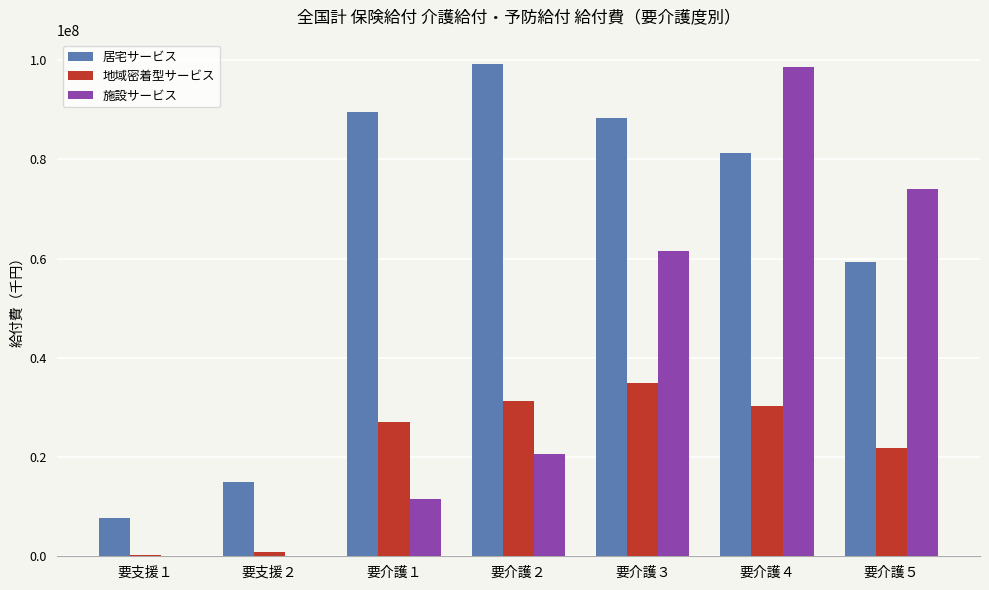

At which label is 地域密着型サービス closest to 17554289?

要介護５